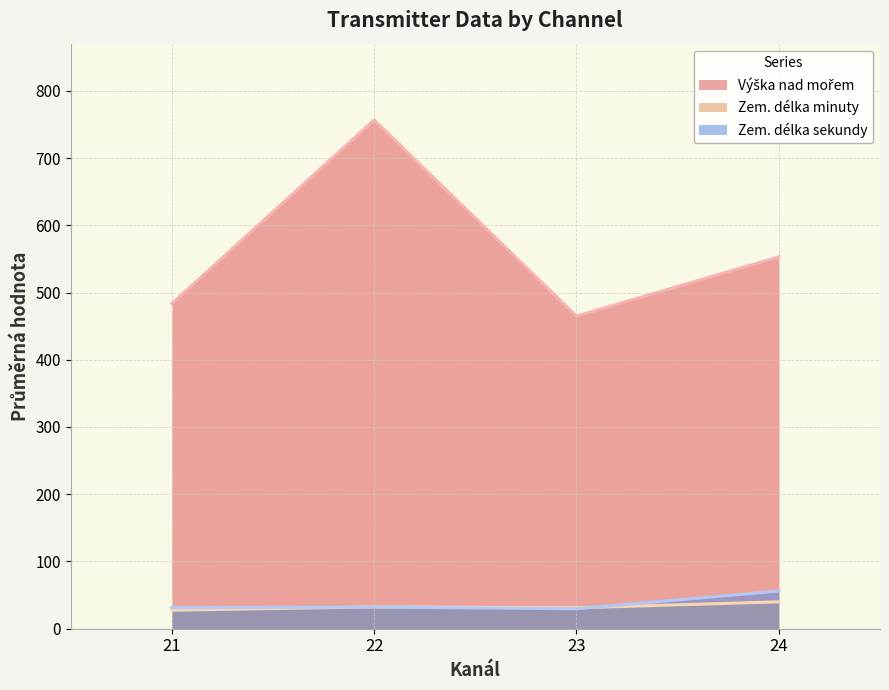

Is the value of Zem. délka sekundy at 22 greater than the value of Zem. délka minuty at 21?

Yes